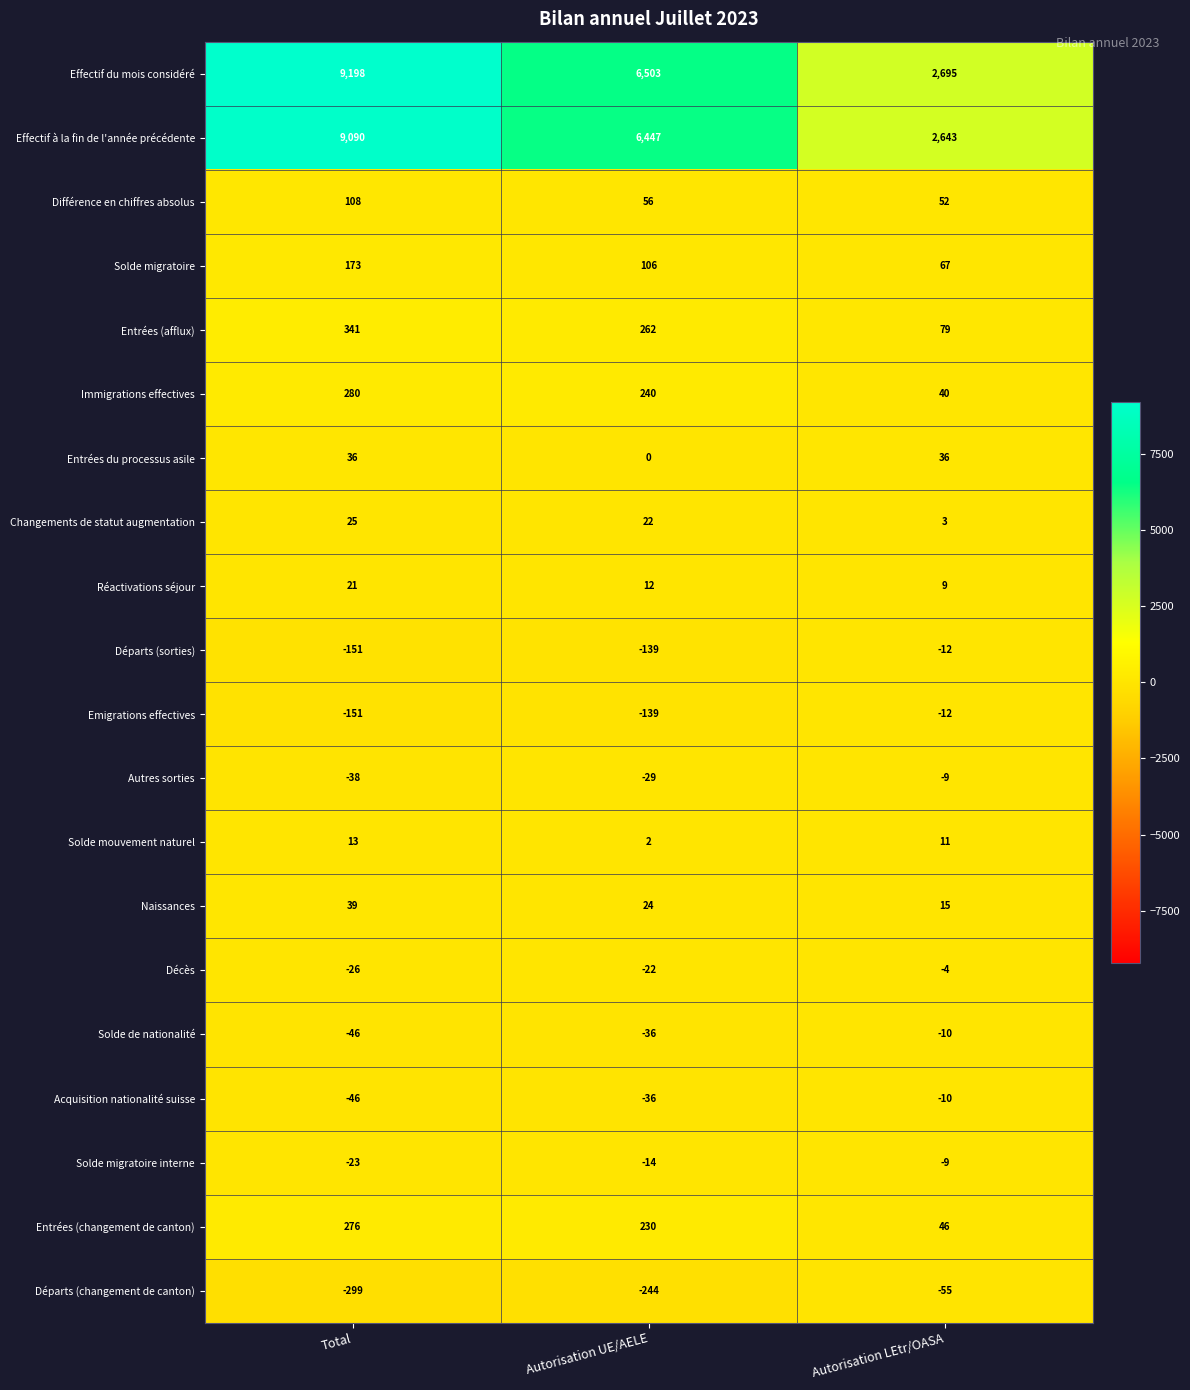

At which label is Naissances closest to 27?

Autorisation UE/AELE